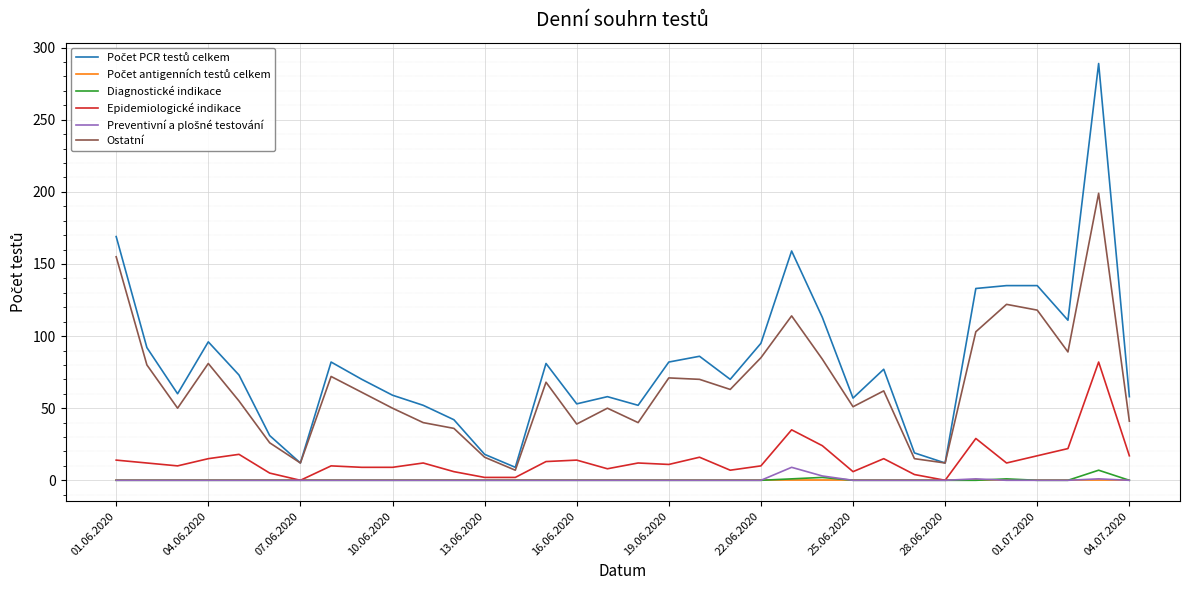

True or false: Diagnostické indikace and Ostatní cross at least once.

False